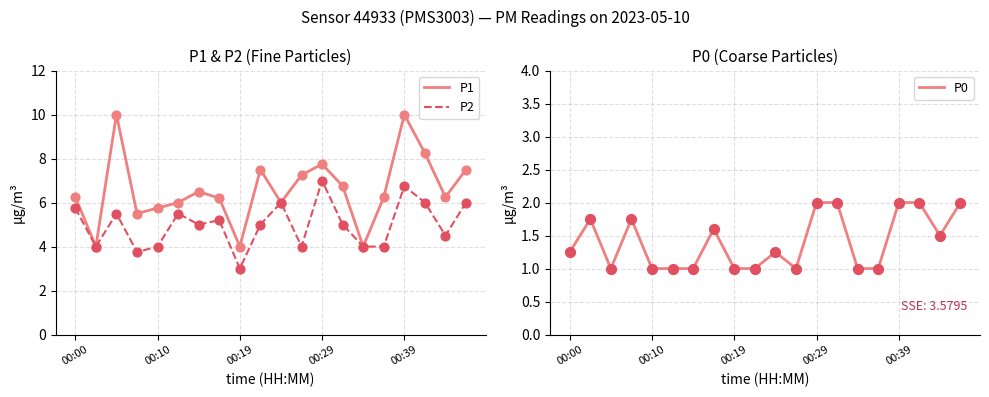

Which series contains the lowest Y value?

P0